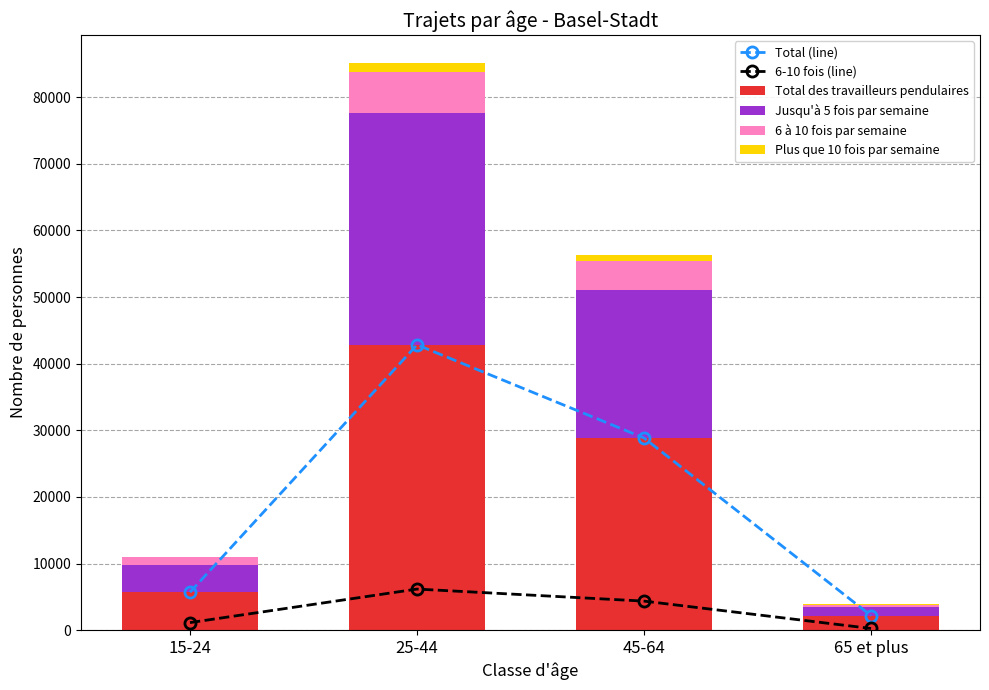

What position from the left is 25-44?

2